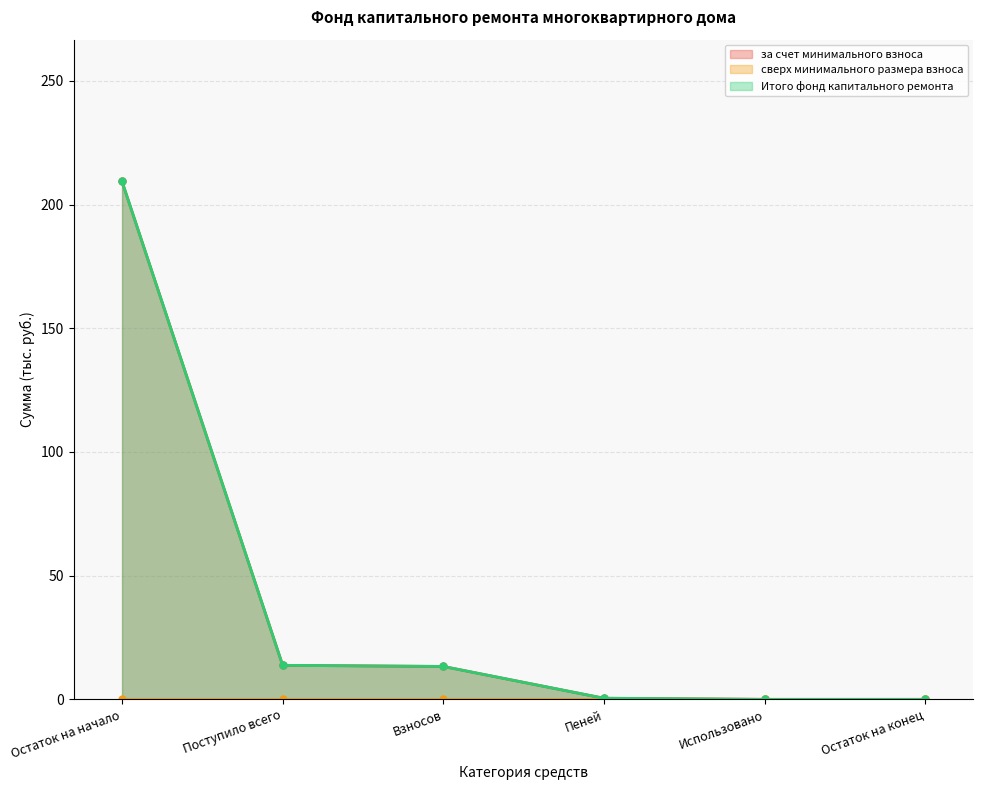

What is the sum of the за счет минимального взноса values at Взносов and Пеней?

13.8